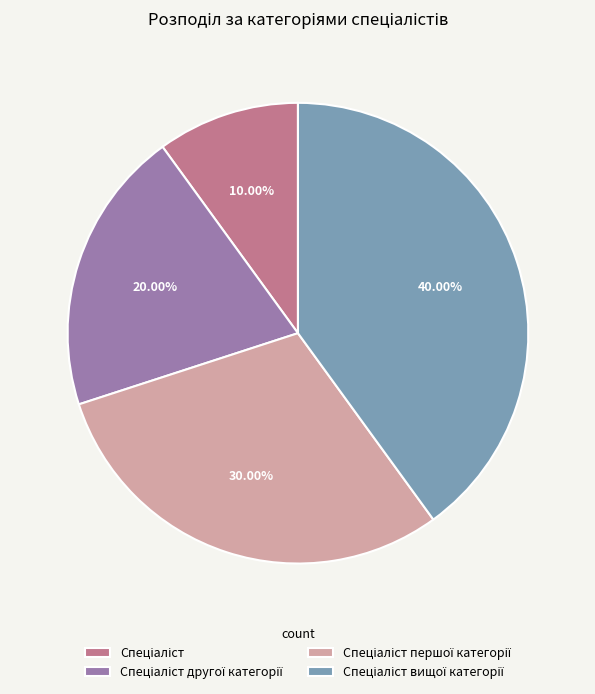

Is there any slice that represents more than half of the pie?

No